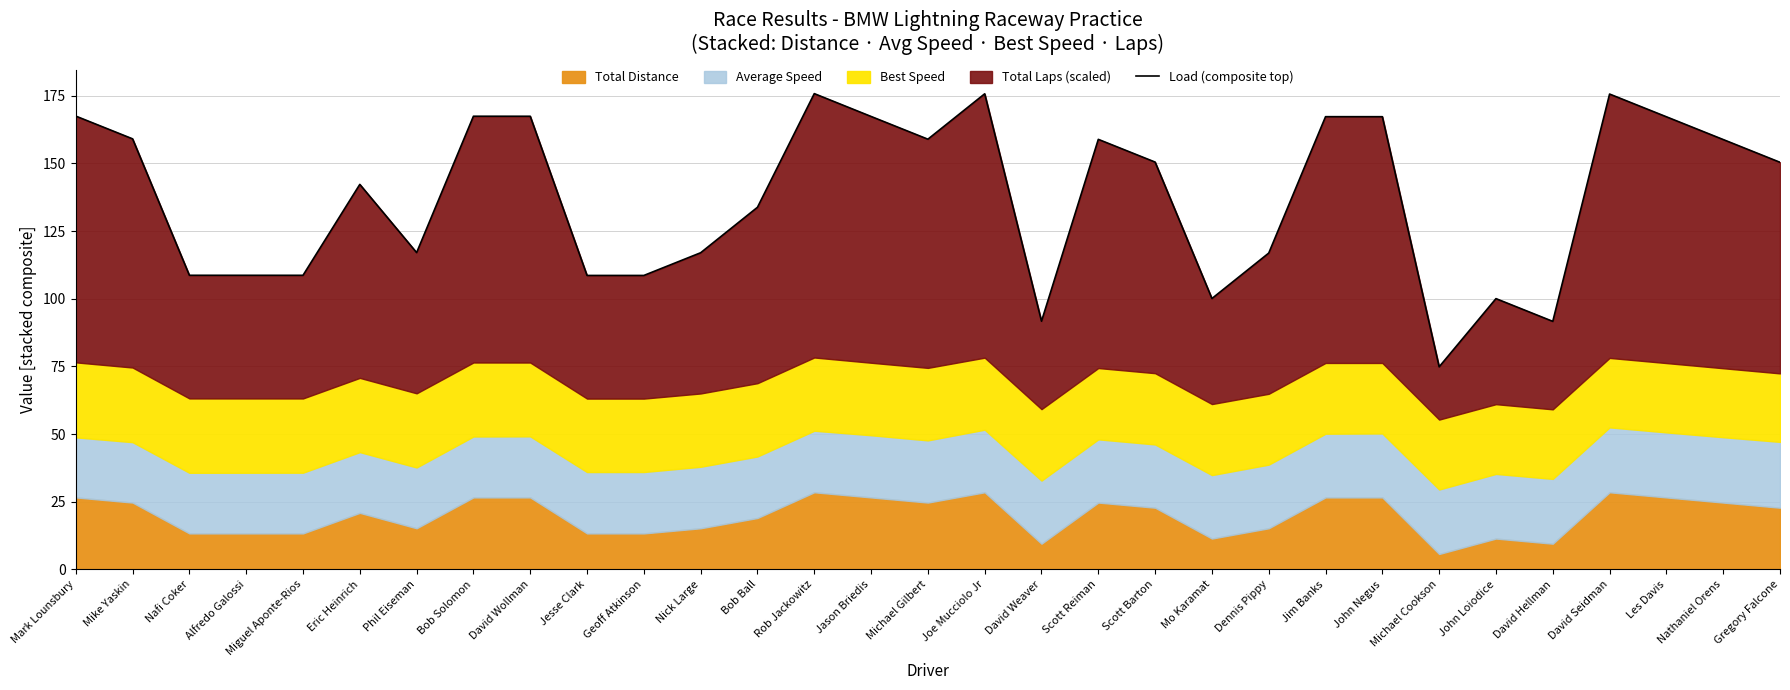

What is the sum of the values at Nathaniel Orens and Nafi Coker?

267.5